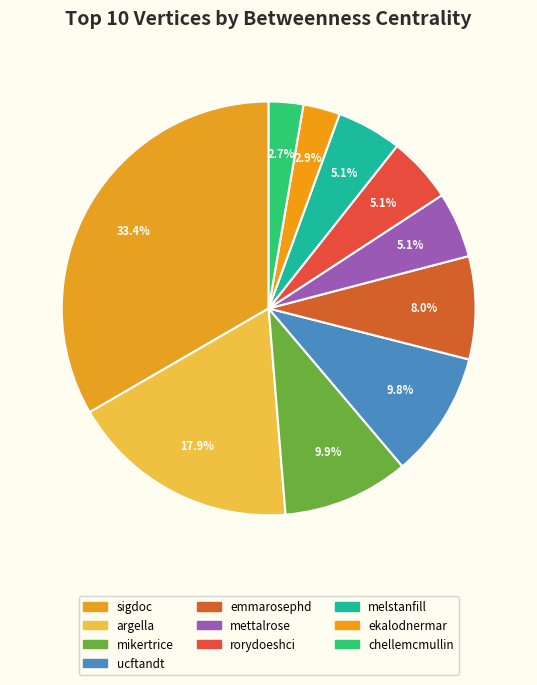

Which has a higher value, sigdoc or mikertrice?

sigdoc